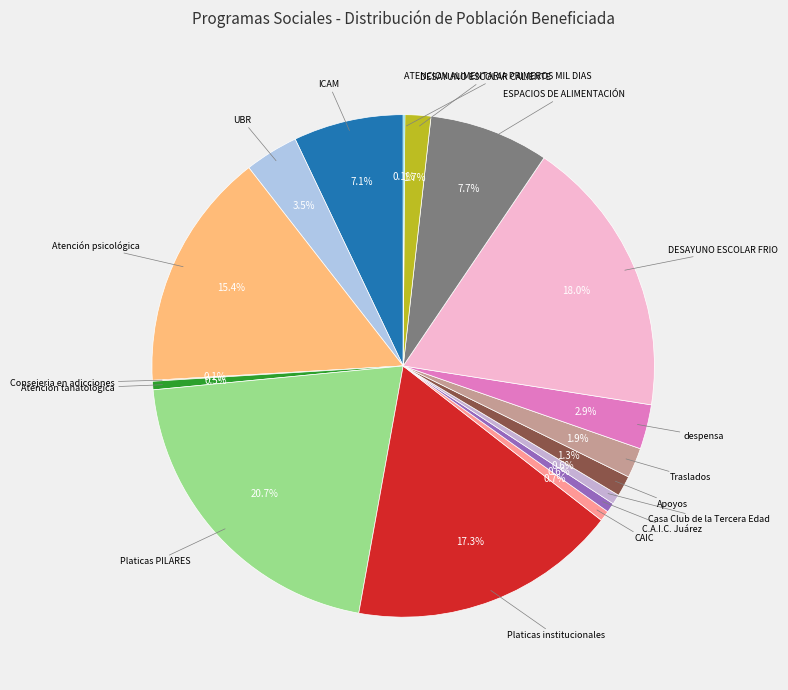

Does ESPACIOS DE ALIMENTACIÓN account for over 50% of the chart?

No